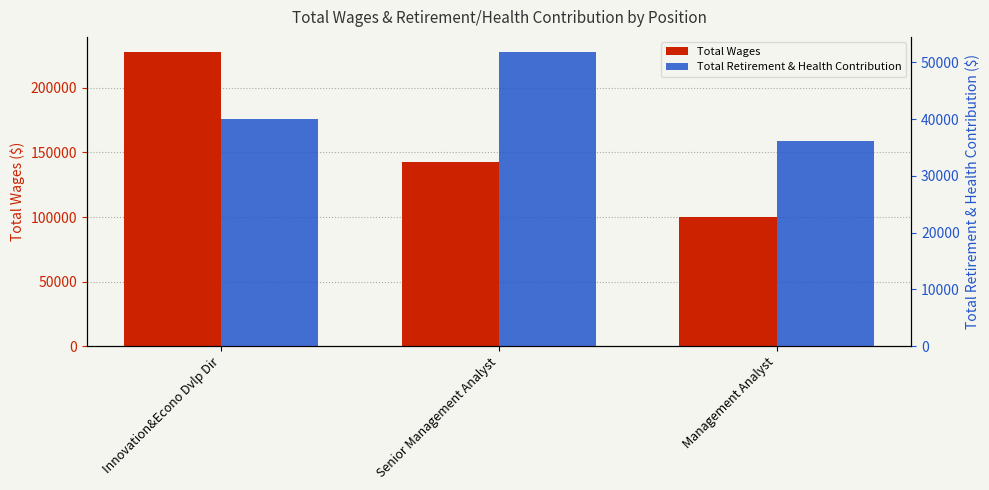

At which label does Total Retirement & Health Contribution reach its minimum?

Management Analyst